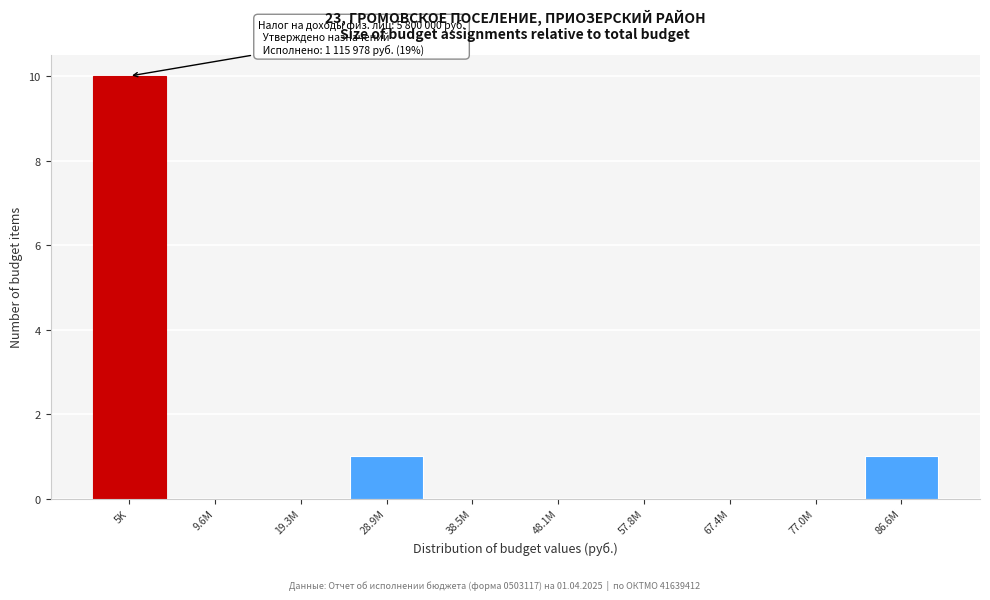

Reading right to left, list all the values displayed in this chart.

86.6M=1	77.0M=0	67.4M=0	57.8M=0	48.1M=0	38.5M=0	28.9M=1	19.3M=0	9.6M=0	5K=10